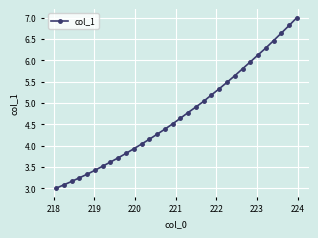

What is the maximum value shown in the chart?

7.0